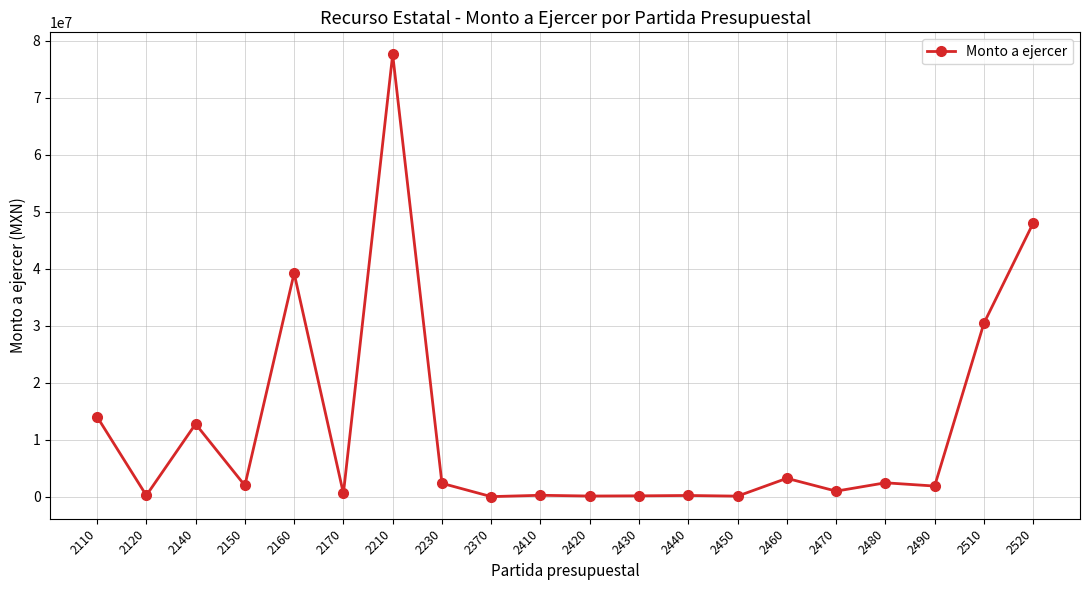

What is the average value?

11839858.0